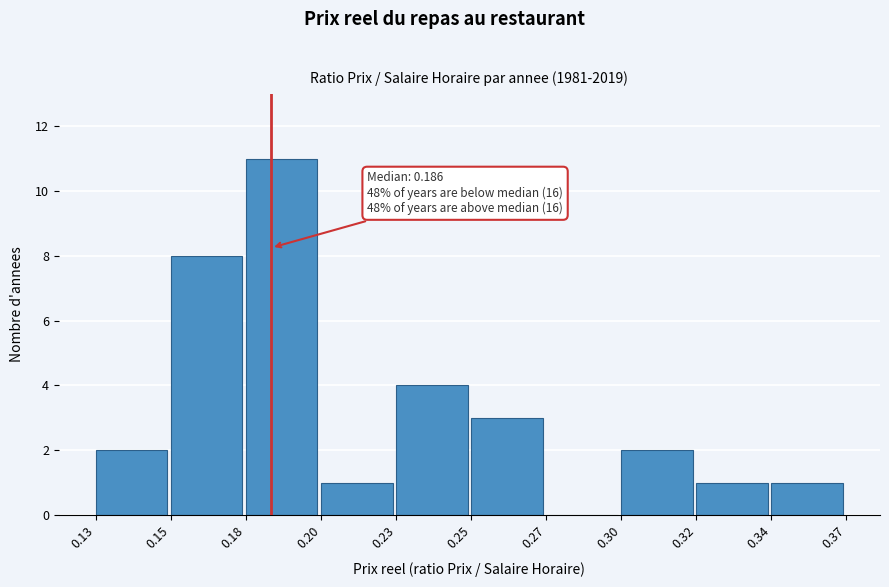

Reading left to right, extract all data points from this chart.

0.13=2	0.15=8	0.18=11	0.20=1	0.23=4	0.25=3	0.27=0	0.30=2	0.32=1	0.34=1